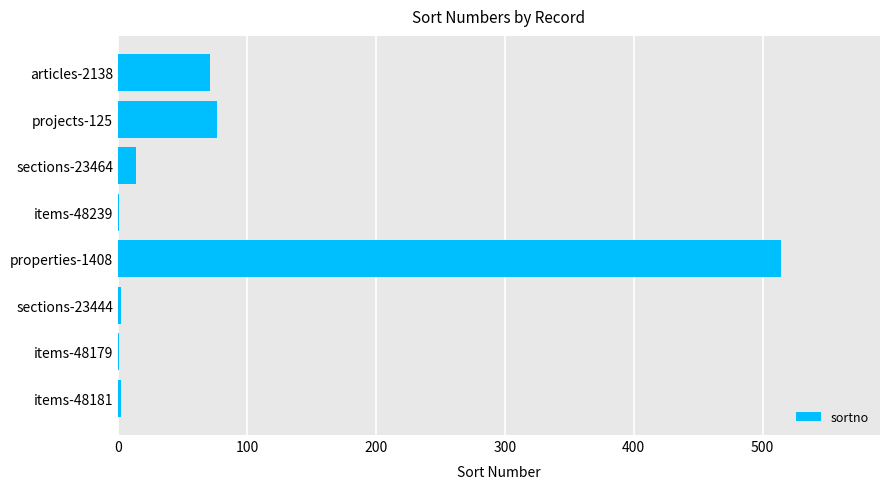

What is the sum of all values?

682